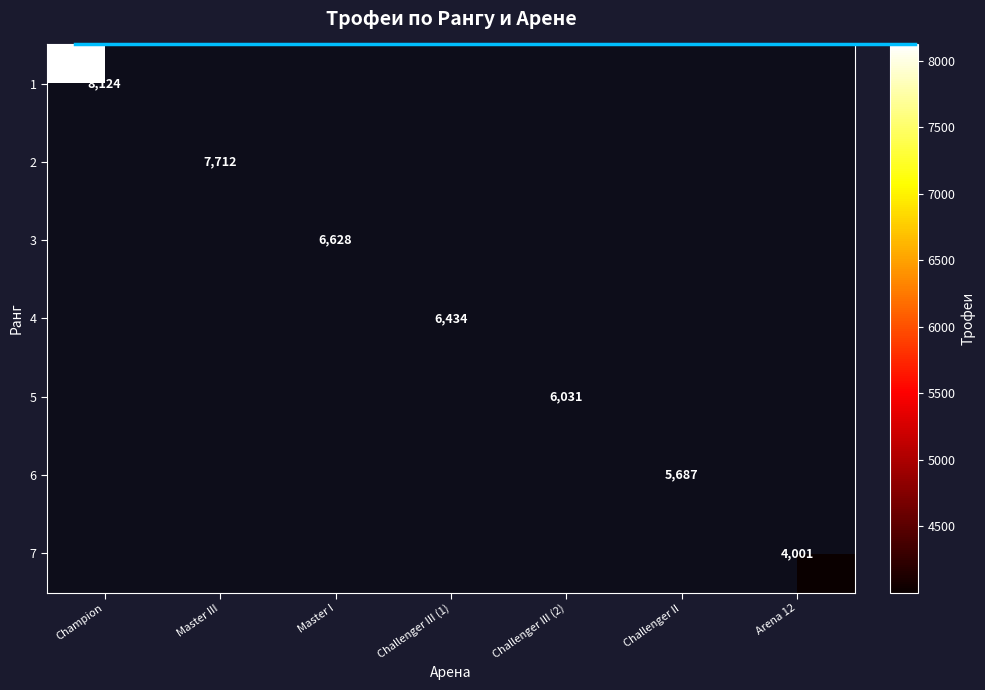

The 5 series shows 10795 at Challenger III (2). True or false?

False